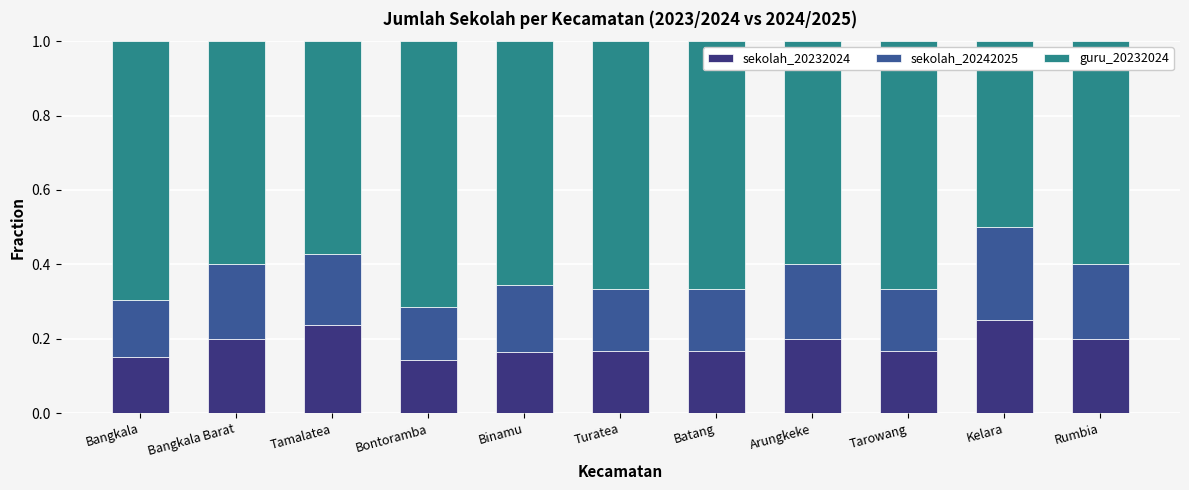

Count the sekolah_20232024 values in the range 0 to 1.

11